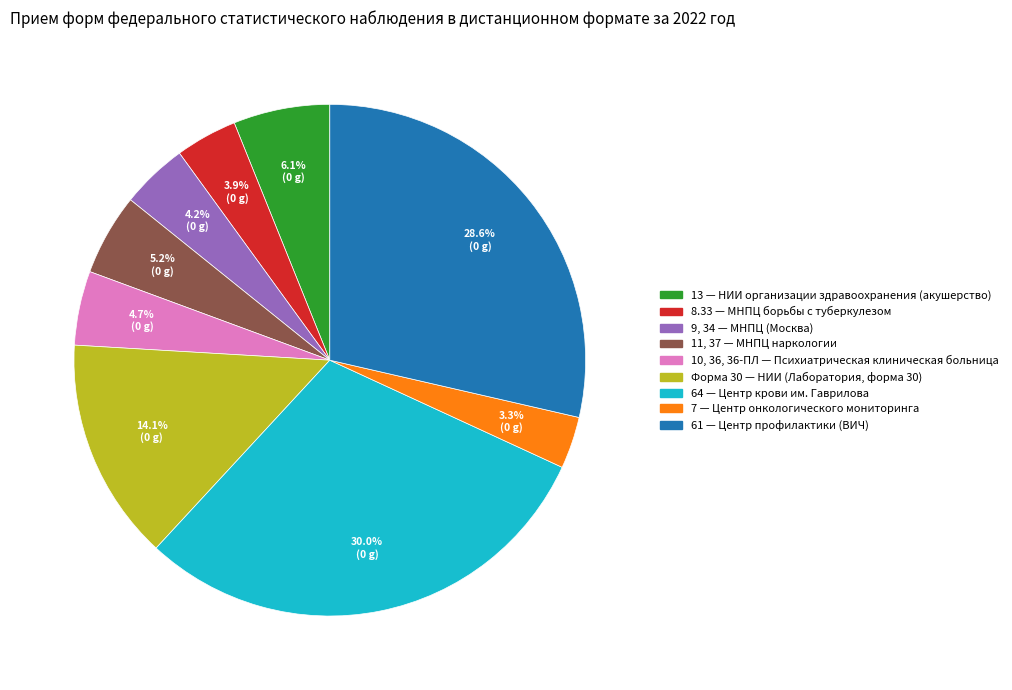

To the nearest percent, what is the difference between the largest and smallest slice percentages?

27%